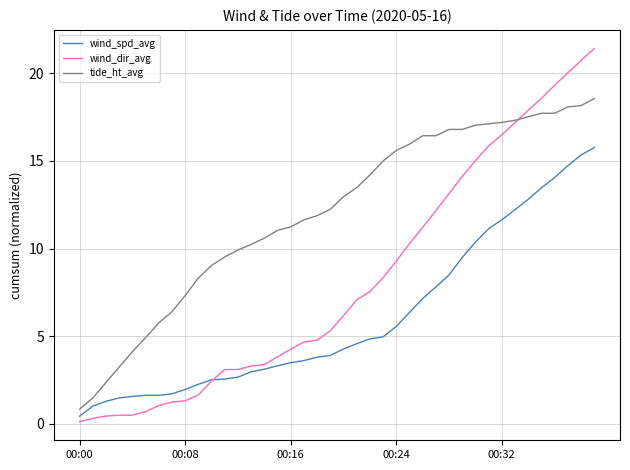

Which series has the largest total across all categories?

tide_ht_avg